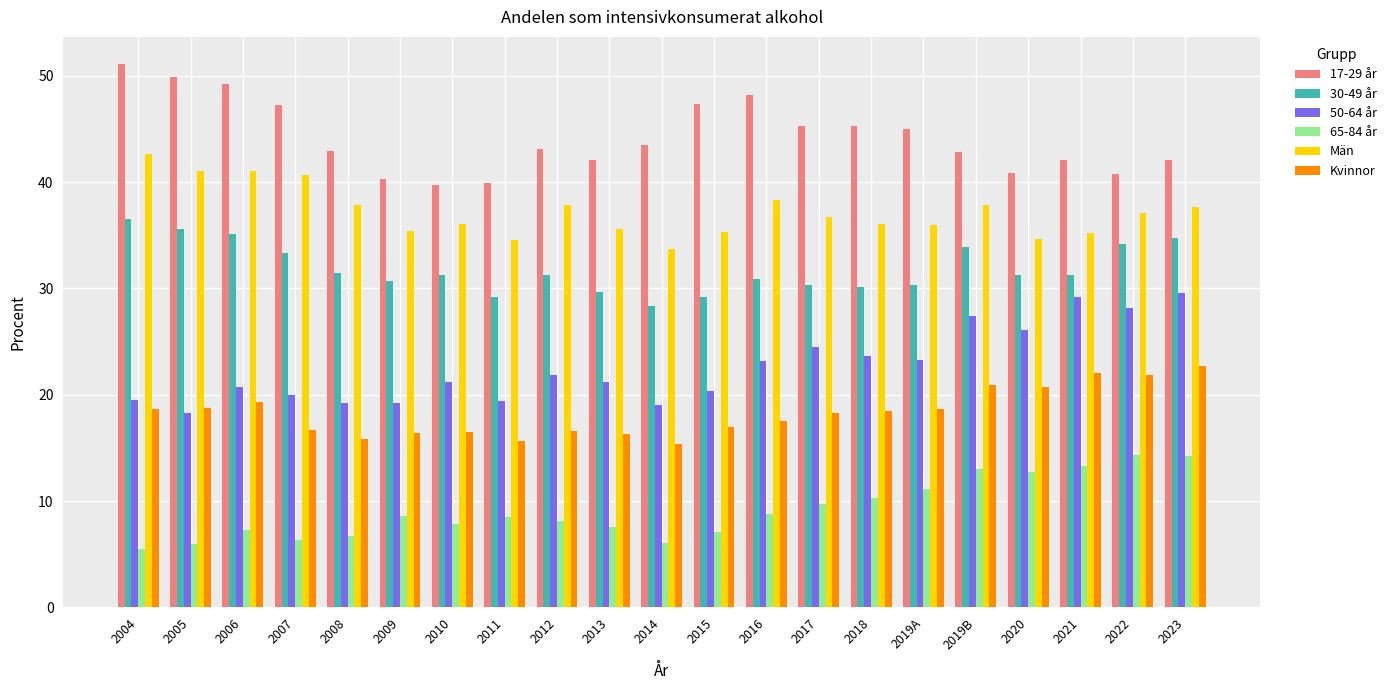

The value of 65-84 år at 2011 is 4.6. True or false?

False